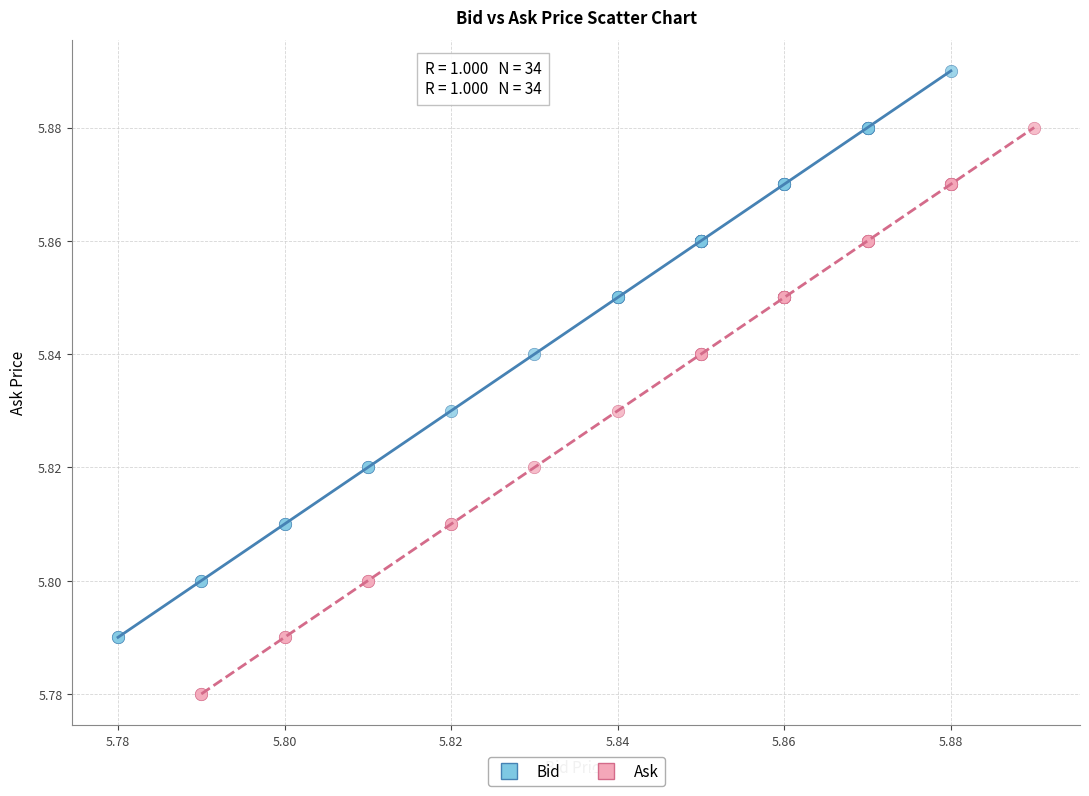

Which series contains the highest Y value?

Bid